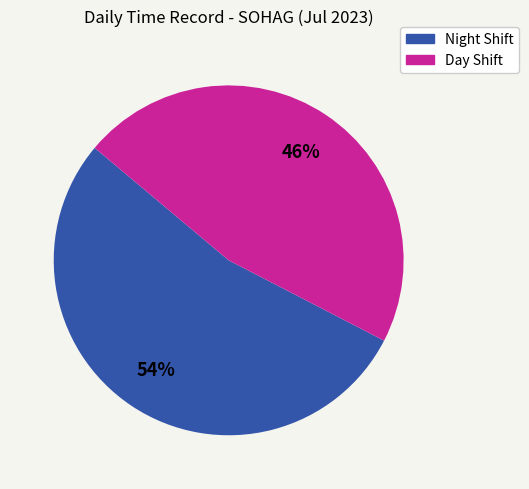

Is there any slice that represents more than half of the pie?

Yes